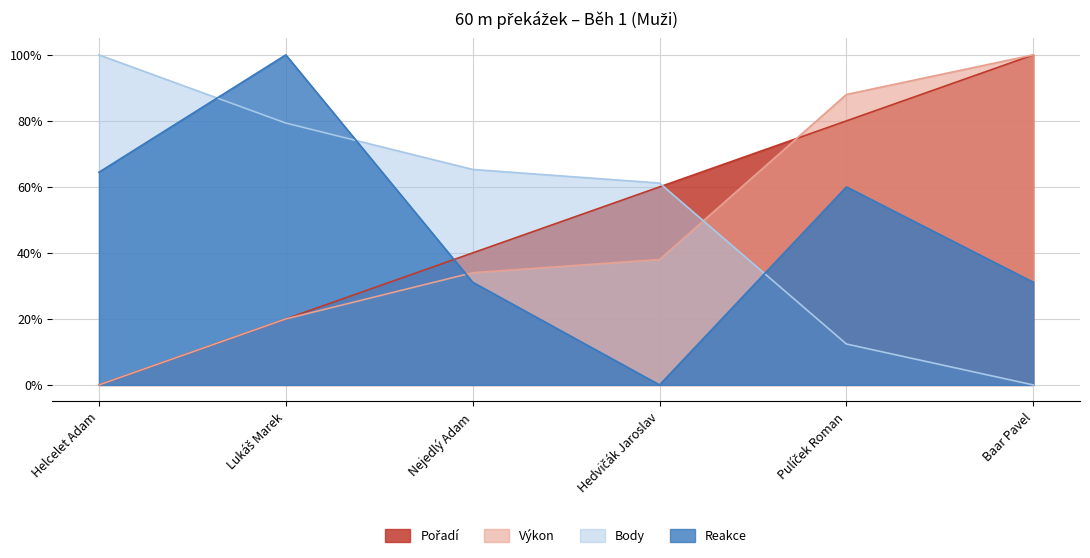

What is the spread (max minus min) of values at Lukáš Marek?

0.8